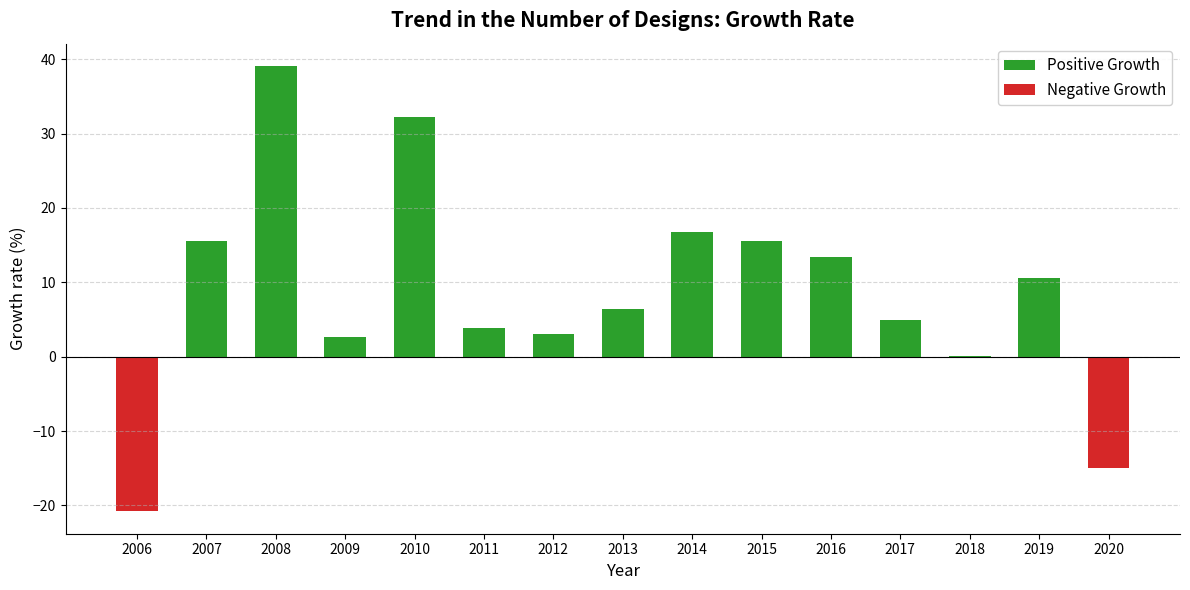

What is the sum of the values at 2007 and 2009?

18.3